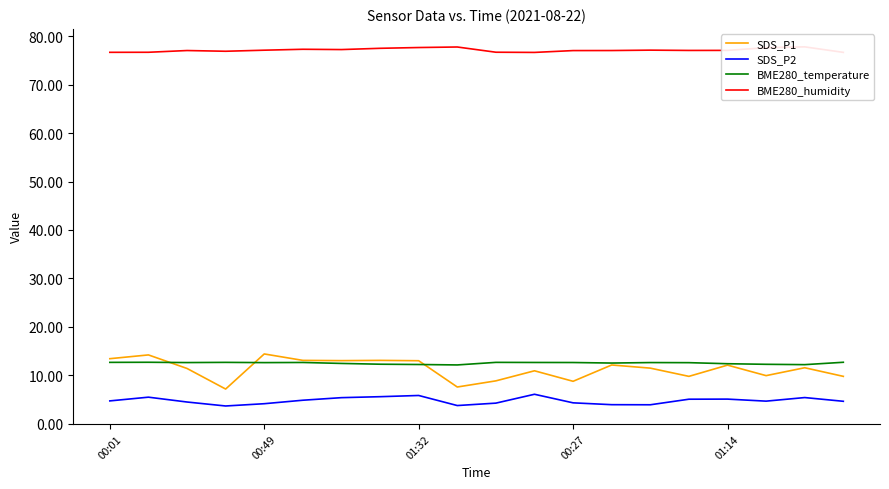

Reading right to left, what are all the values shown in this chart?

SDS_P1: 9.8	11.5	9.9	12.1	9.8	11.4	12.1	8.7	10.9	8.8	7.5	13.0	13.1	13.0	13.1	14.4	7.1	11.4	14.2	13.4
SDS_P2: 4.6	5.4	4.6	5.0	5.0	3.9	3.9	4.3	6.0	4.2	3.7	5.8	5.5	5.3	4.8	4.1	3.6	4.5	5.5	4.7
BME280_temperature: 12.7	12.2	12.2	12.4	12.6	12.6	12.5	12.6	12.6	12.6	12.1	12.2	12.3	12.4	12.6	12.6	12.6	12.6	12.7	12.6
BME280_humidity: 76.7	77.8	77.7	77.1	77.1	77.1	77.1	77.0	76.7	76.7	77.8	77.7	77.5	77.3	77.3	77.1	76.9	77.1	76.7	76.7